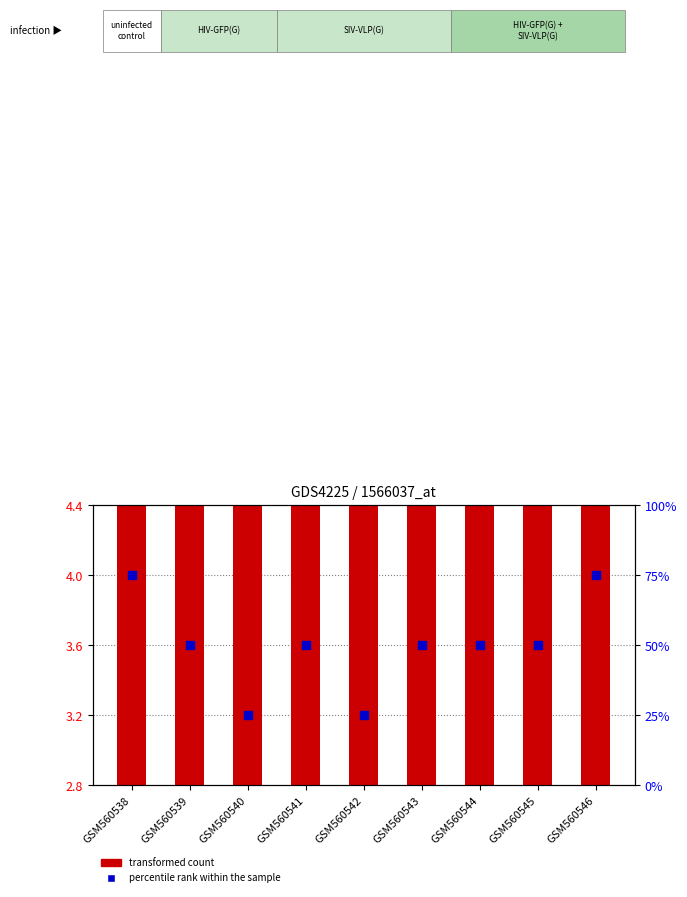

Which series has the largest total across all categories?

percentile rank within the sample